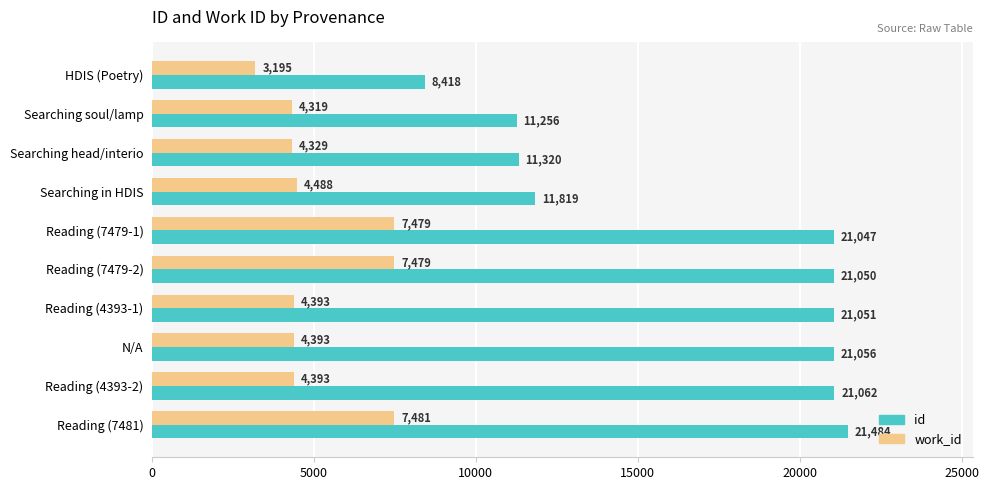

Is it true that id equals 11819 at Searching in HDIS?

True